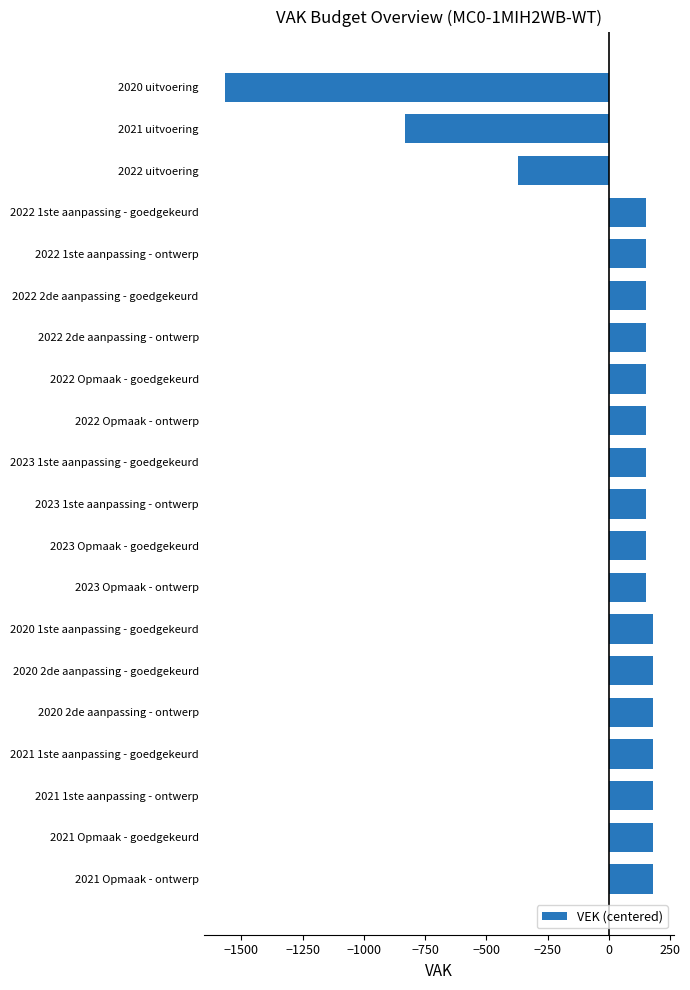

Approximately how many times larger is the value at 2023 1ste aanpassing - ontwerp compared to 2021 Opmaak - ontwerp?

0.8